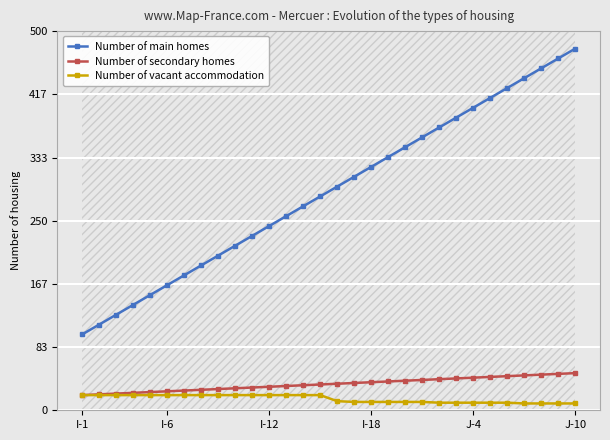

True or false: Number of secondary homes and Number of main homes cross at least once.

False